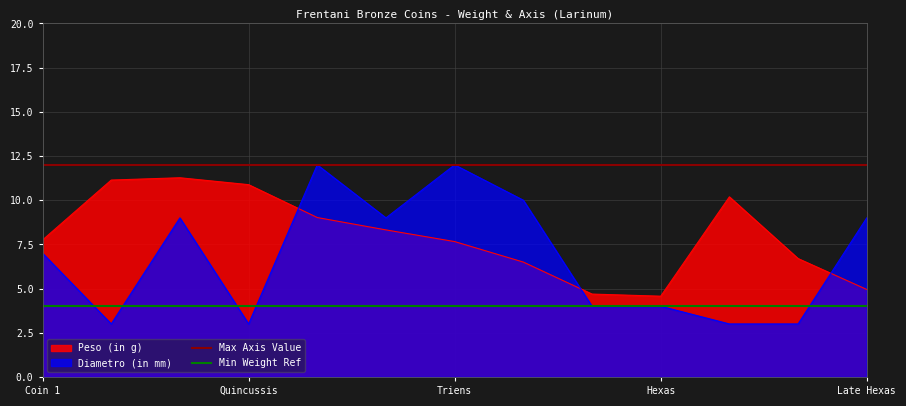

What is the average value of the Min Weight Ref series?

4